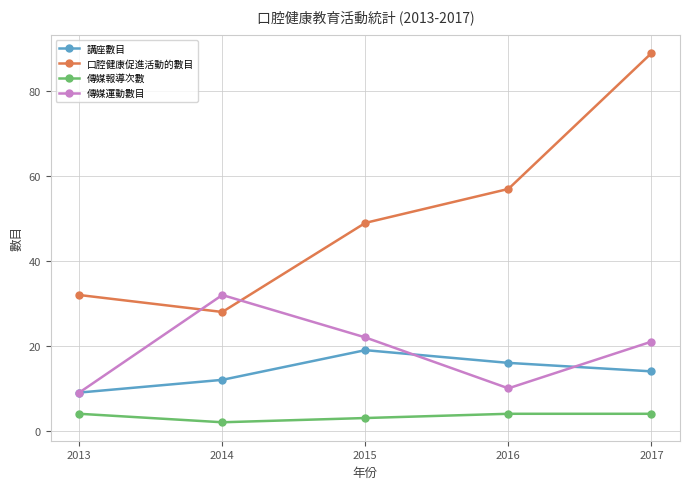

Which label corresponds to the smallest value in the chart?

2014